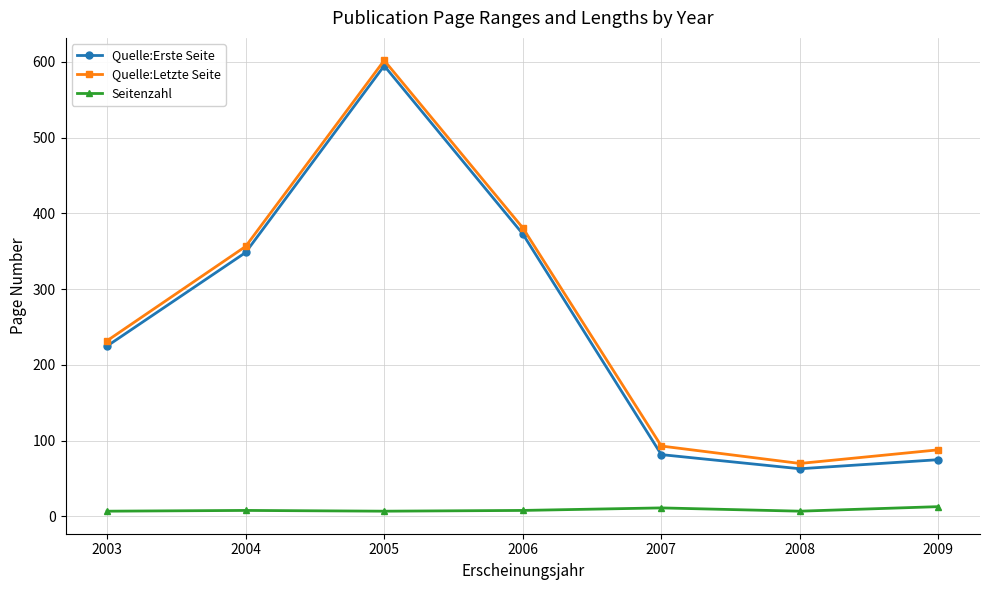

Which series changed the most between 2005 and 2007?

Quelle:Erste Seite